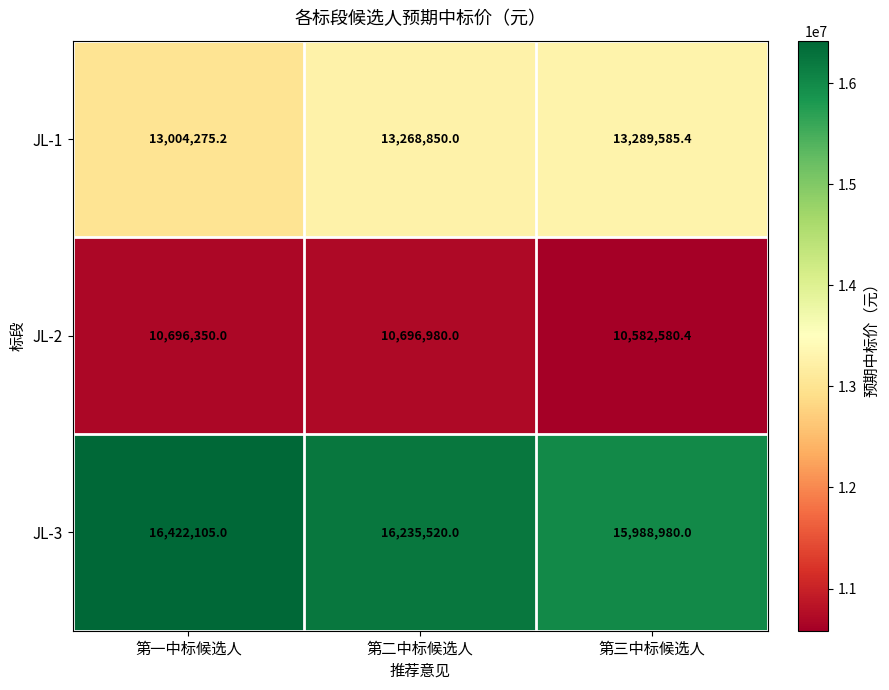

Reading right to left, extract all data points from this chart.

JL-1: 第三中标候选人=13289585.4	第二中标候选人=13268850.0	第一中标候选人=13004275.2
JL-2: 第三中标候选人=10582580.4	第二中标候选人=10696980.0	第一中标候选人=10696350.0
JL-3: 第三中标候选人=15988980.0	第二中标候选人=16235520.0	第一中标候选人=16422105.0